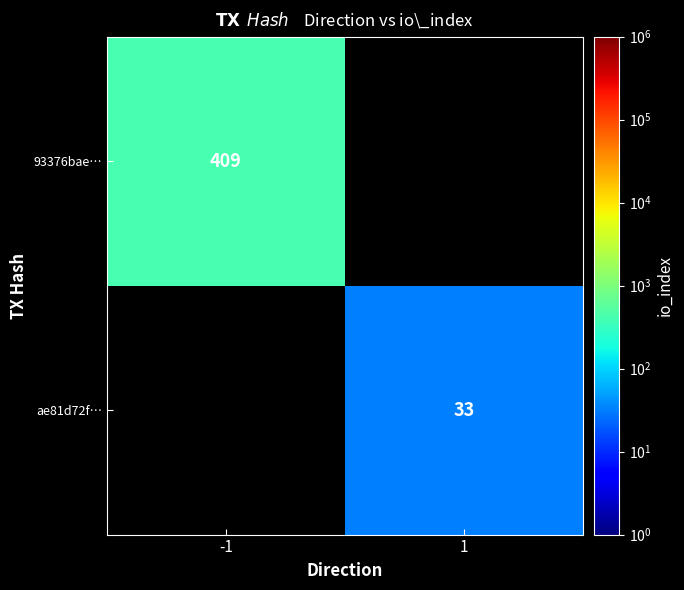

Is it true that 93376bae… equals 677 at -1?

False